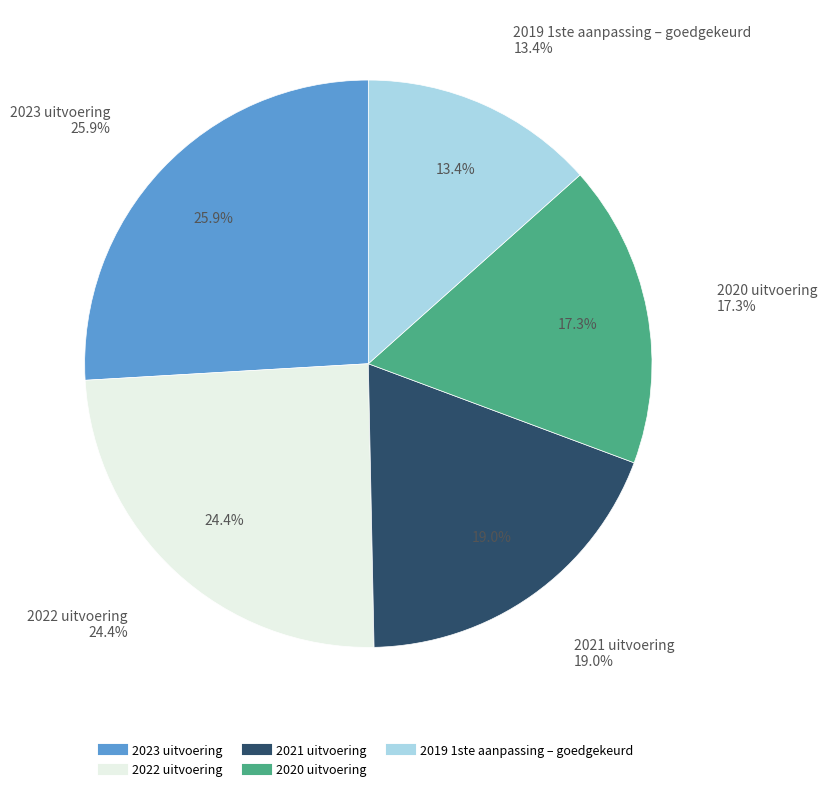

How many slices are in this pie chart?

5